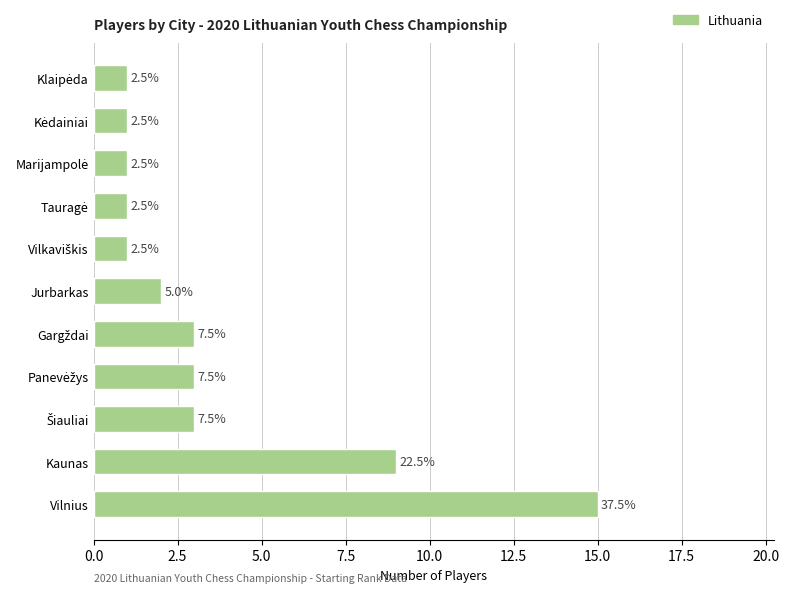

How many bars are there in total?

11